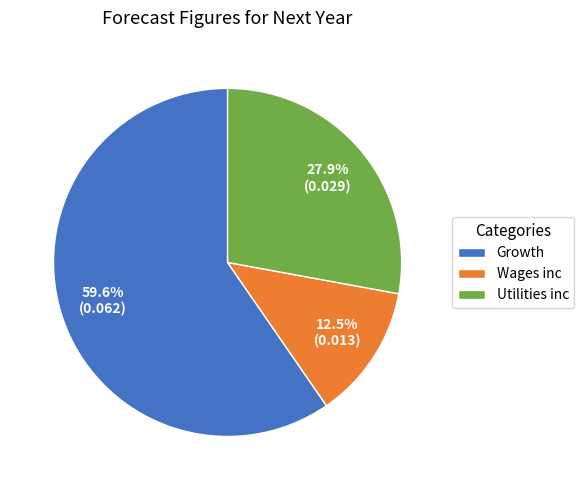

How many segments does this pie chart have?

3